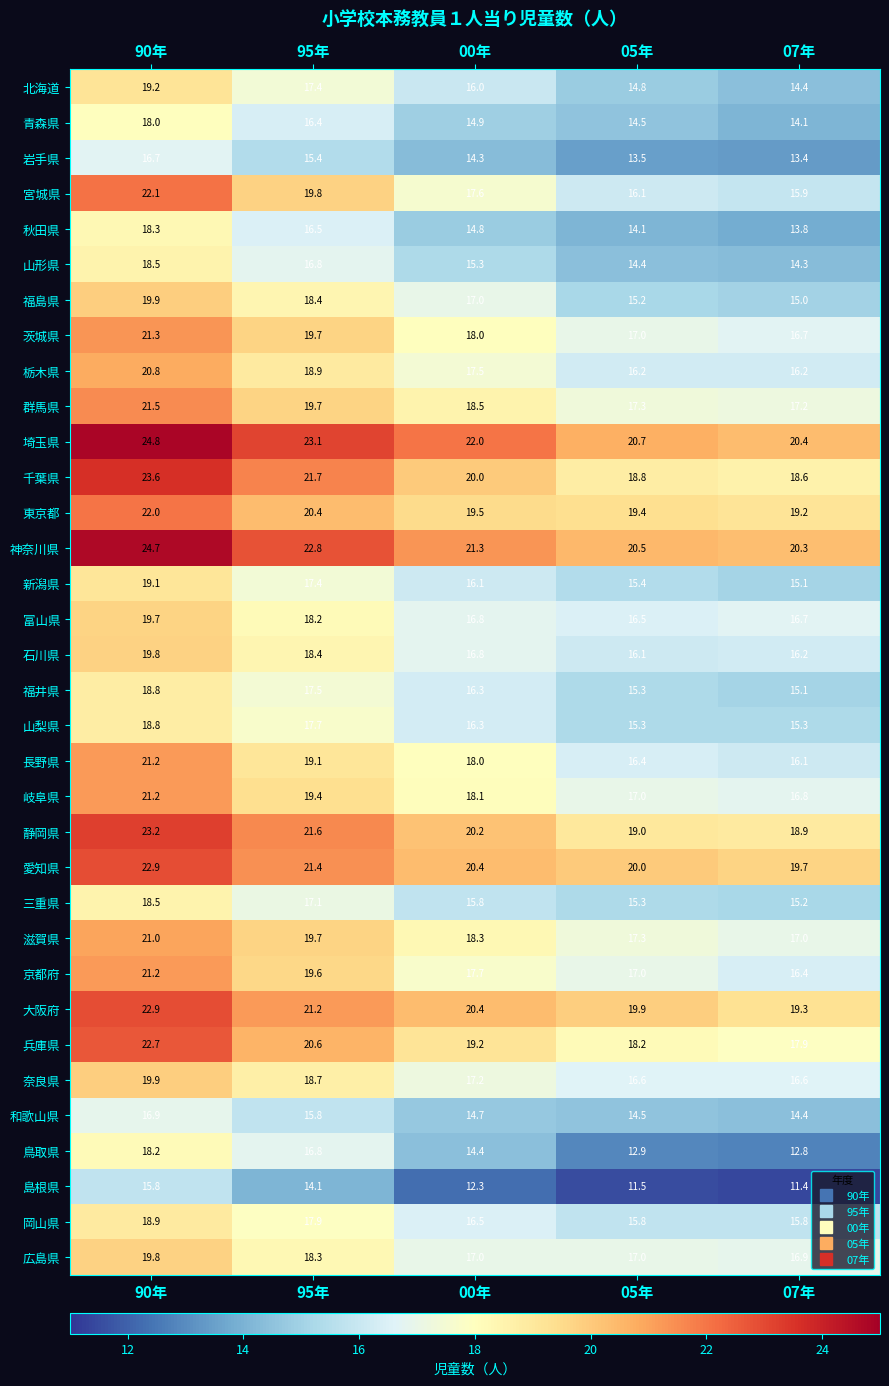

How many data points in 埼玉県 are less than 22?

2